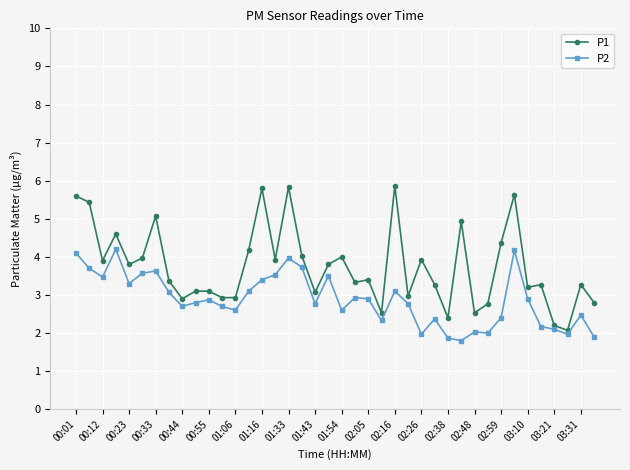

What is the smallest value displayed?

1.8